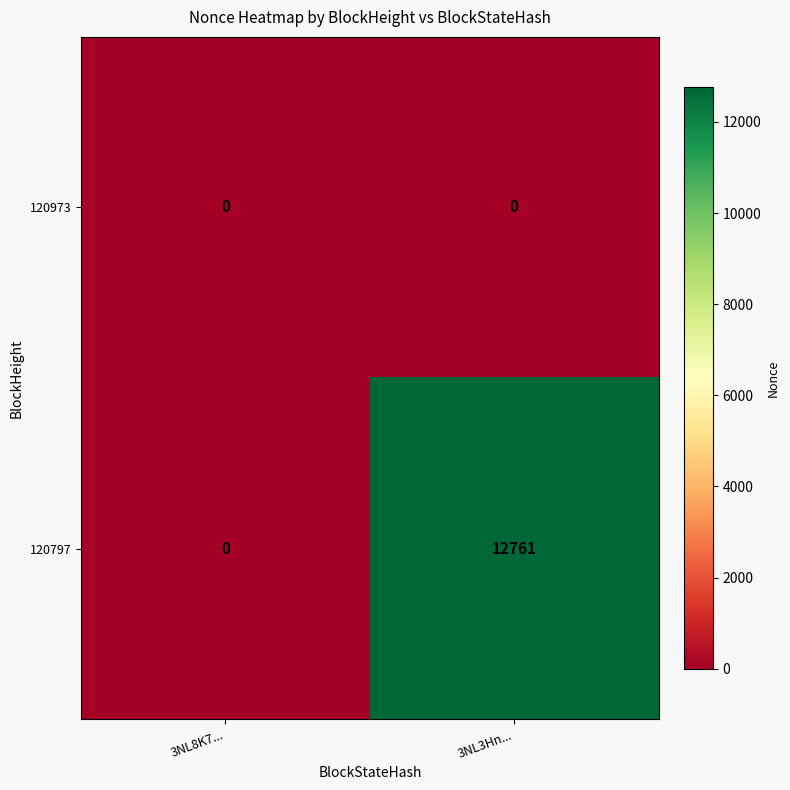

Which series has the largest range (max minus min)?

120797